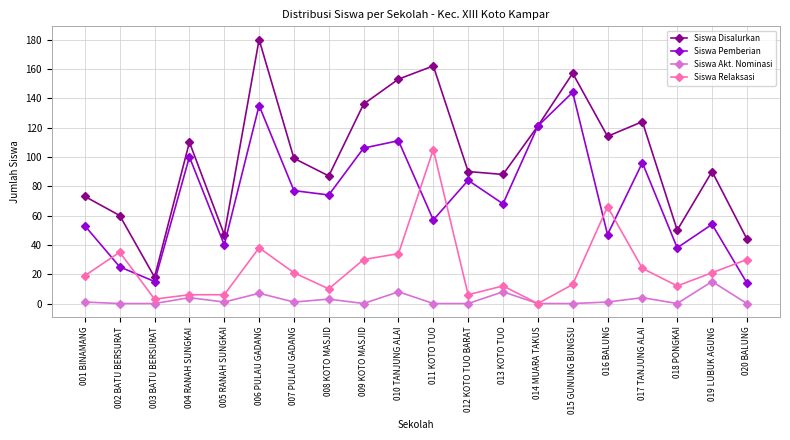

In Siswa Disalurkan, how many points are higher than both neighbors (excluding endpoints)?

6